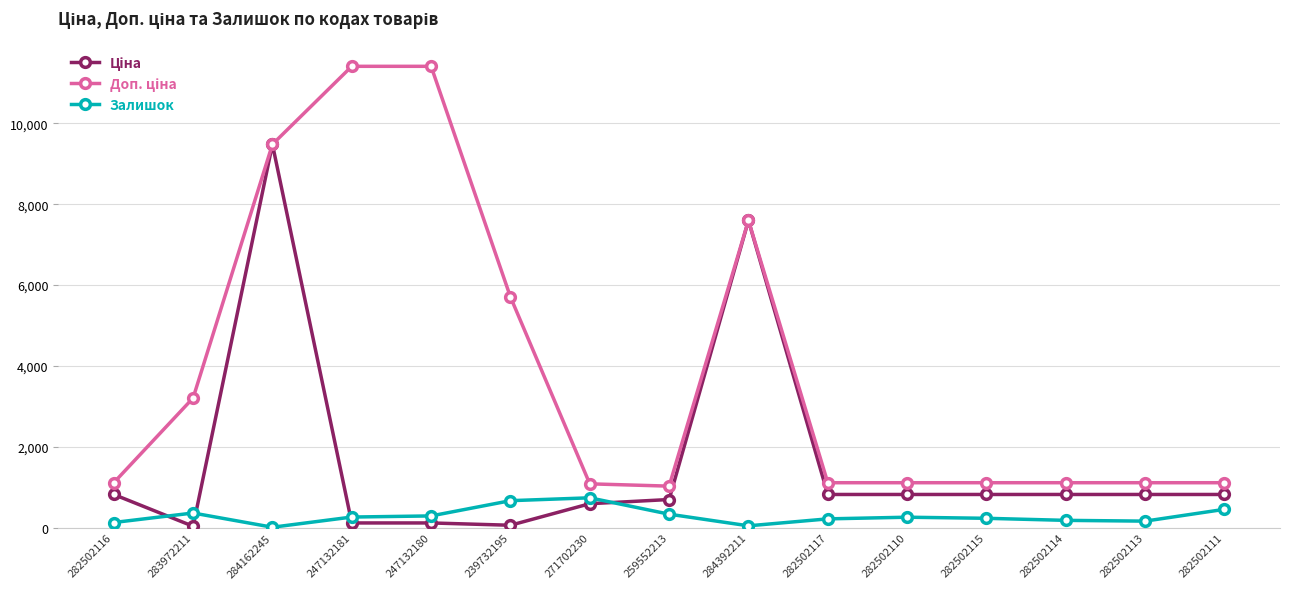

Is this an area chart (filled region under the line)?

No